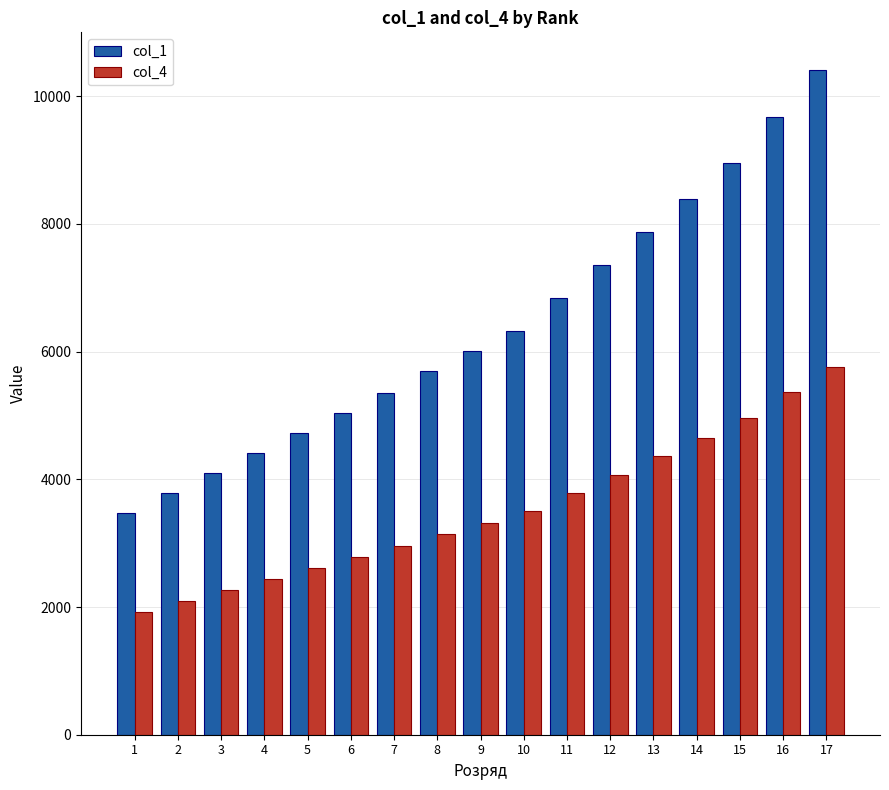

How many data points in col_4 are less than 3323?

8